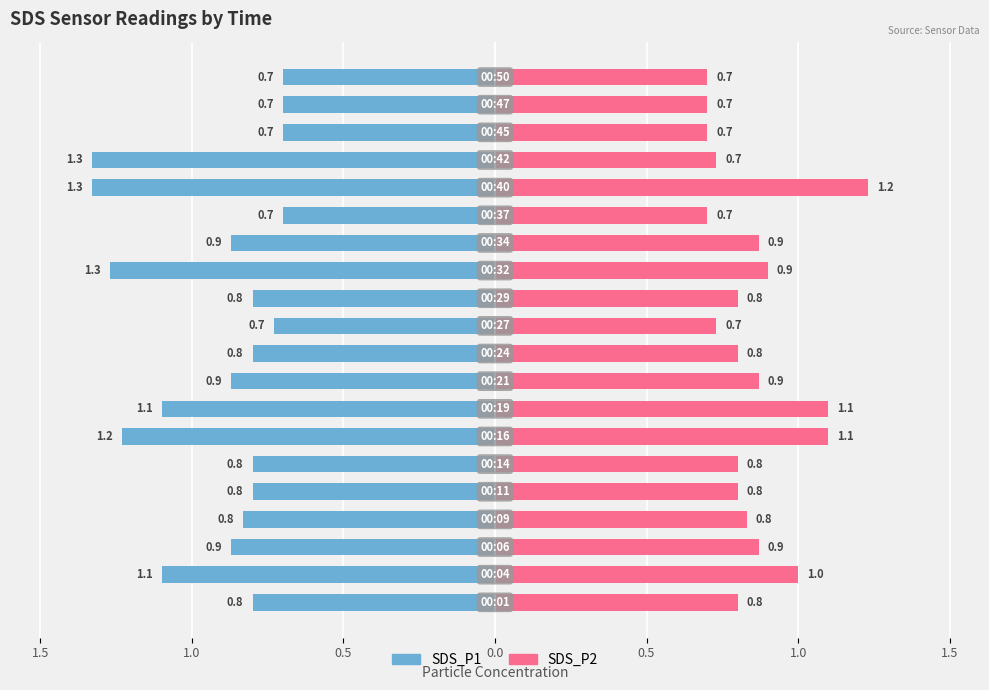

What is the average value of the SDS_P2 series?

0.9